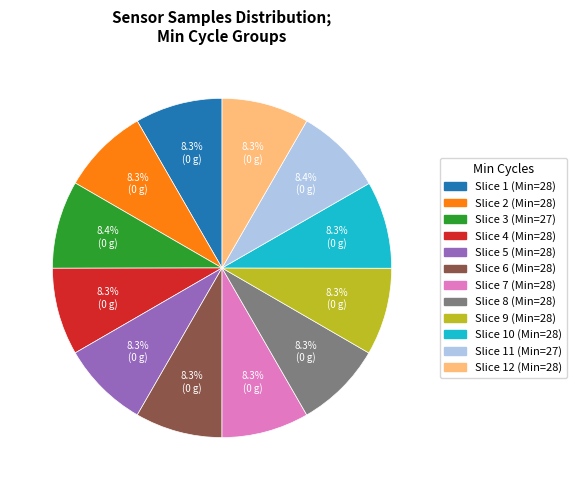

Is there any slice that represents more than half of the pie?

No